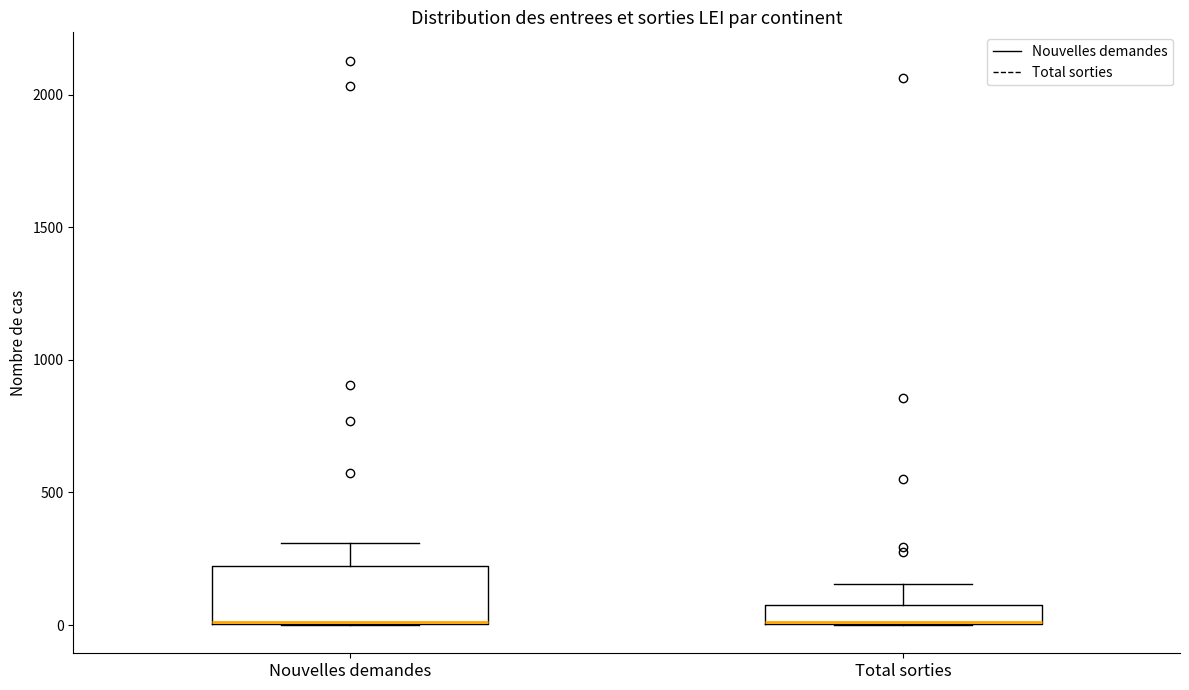

Which box is the tallest, from its lower edge to its upper edge?

Nouvelles demandes